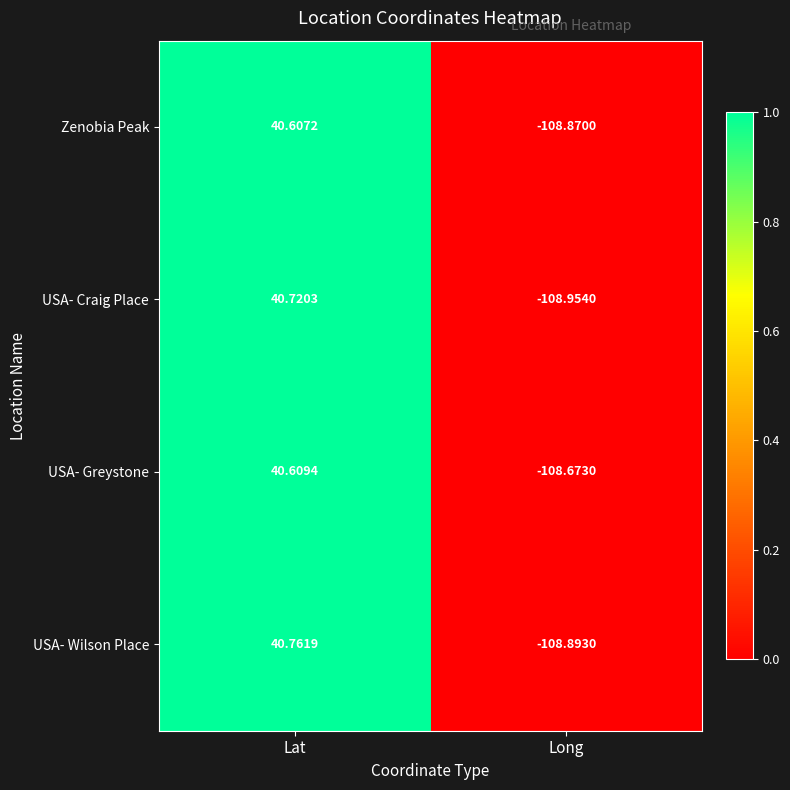

At Lat, list the series in order from largest to smallest.

USA- Wilson Place, USA- Craig Place, USA- Greystone, Zenobia Peak